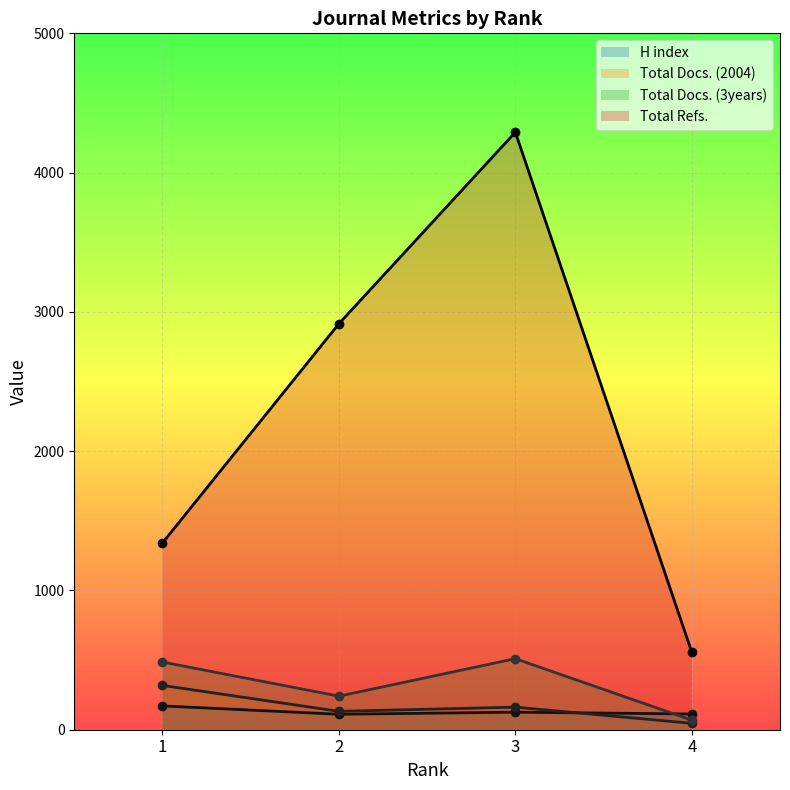

In Total Docs. (3years), how many points are lower than both neighbors (excluding endpoints)?

1